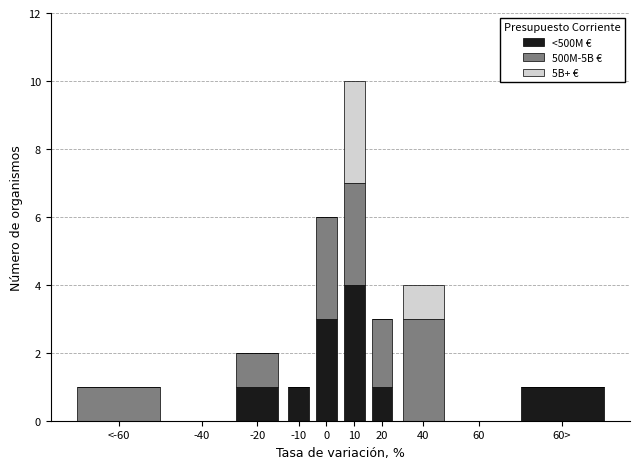

Reading left to right, transcribe the values for <500M €.

<-60=0	-40=0	-20=1	-10=1	0=3	10=4	20=1	40=0	60=0	60>=1